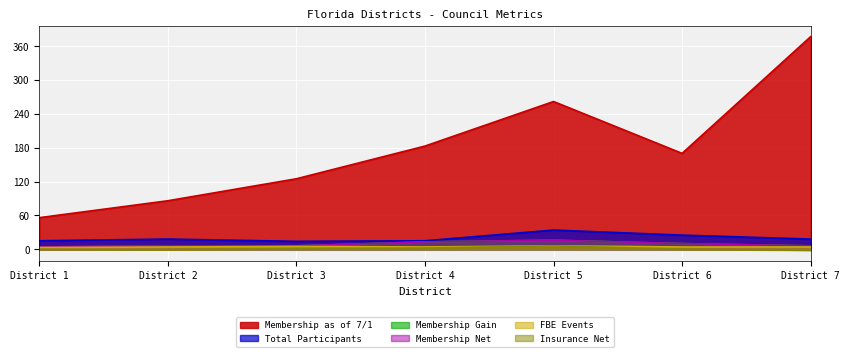

What is the difference between the Insurance Net values at District 6 and District 4?

2